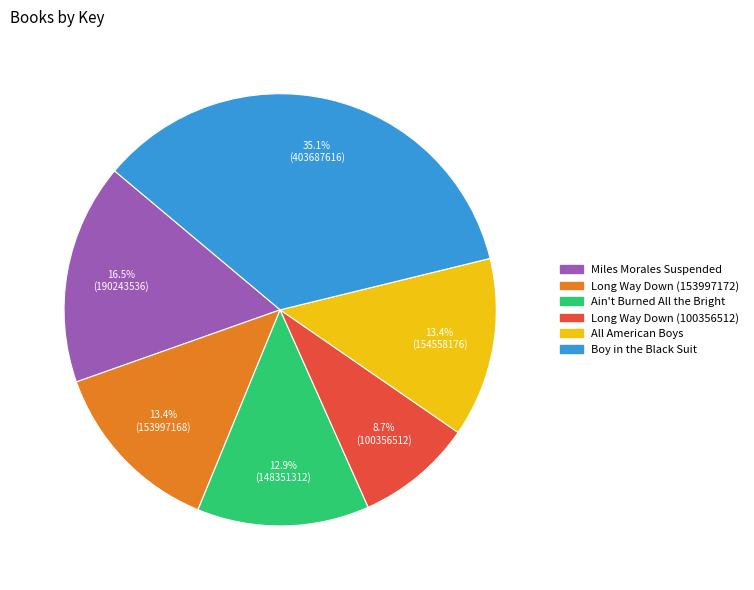

Combined, what portion of the pie is Miles Morales Suspended and Long Way Down (153997172)?

29.9%